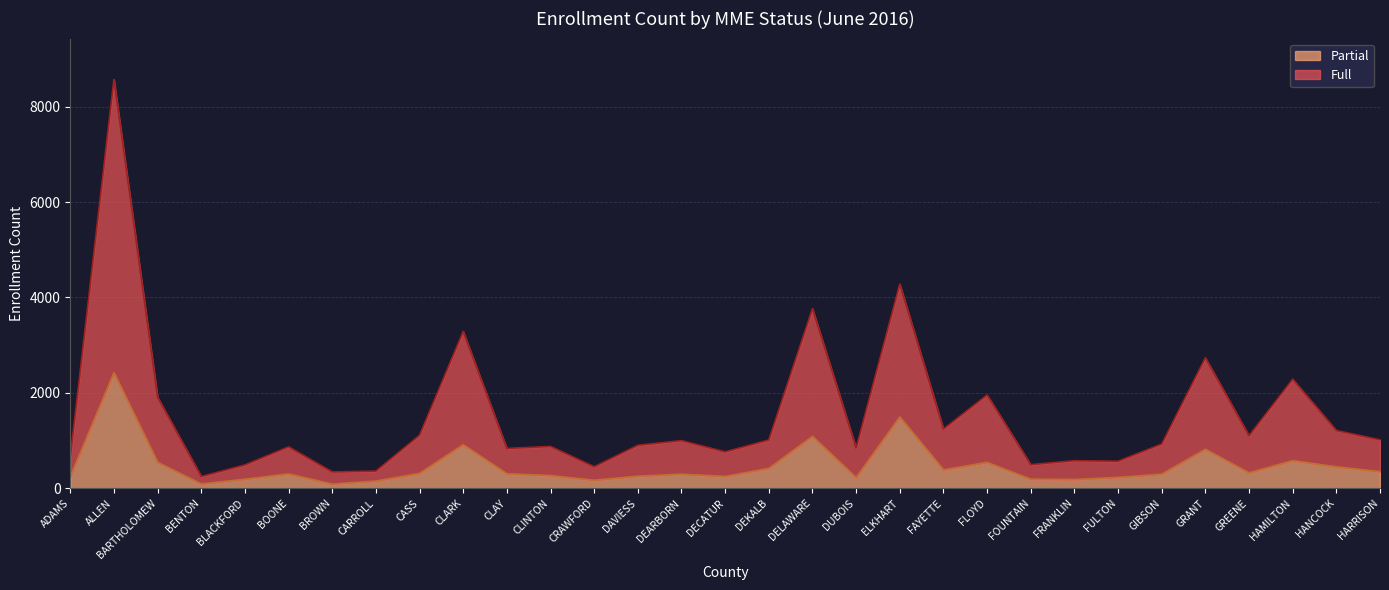

Where is the first local minimum for Full?

BENTON